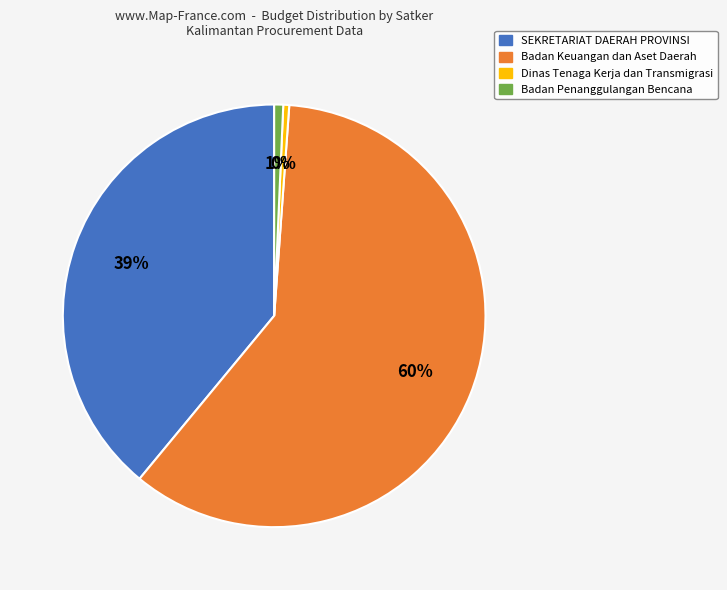

Does any single category account for the majority?

Yes